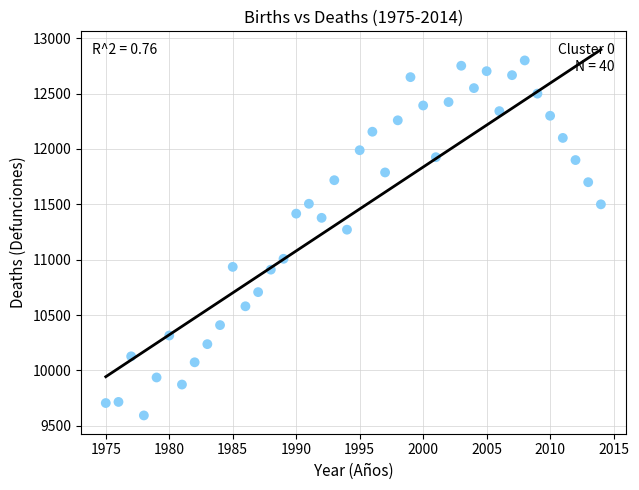

What Y value in the scatter plot is closest to 11196?

11271